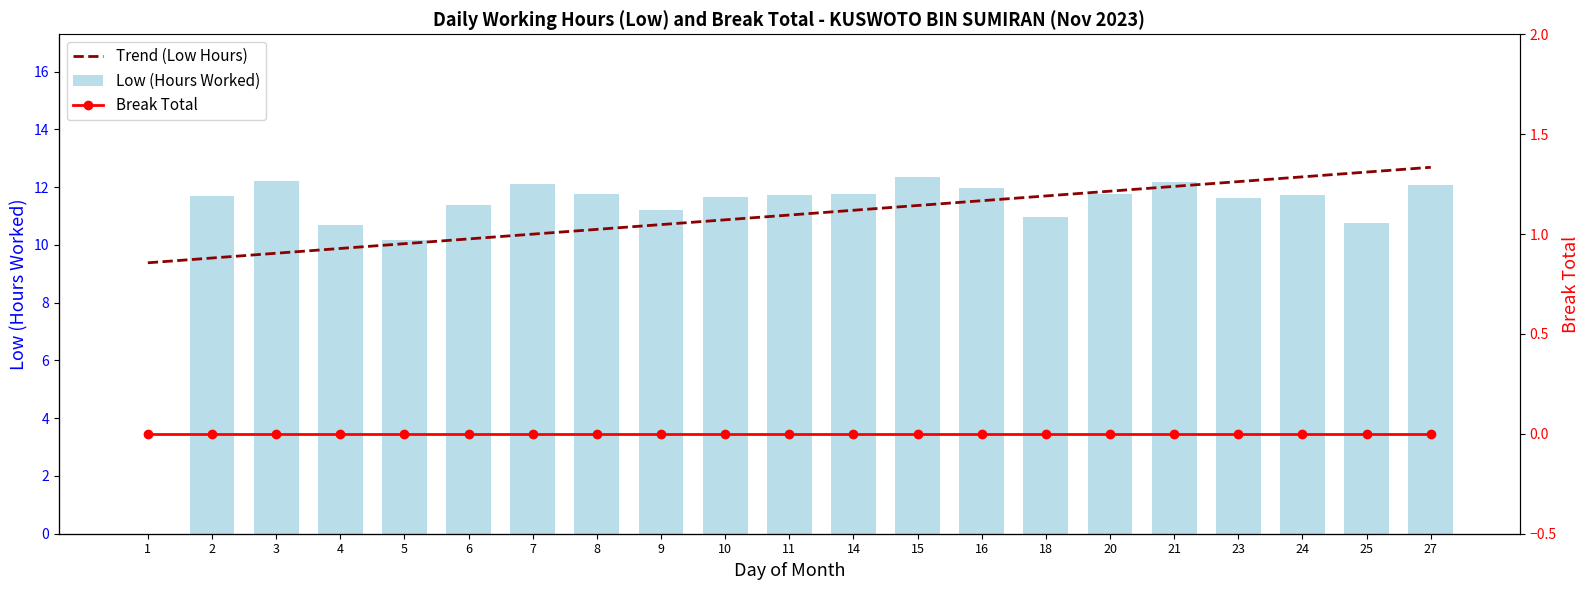

At which category does the chart reach its minimum across all series?

1